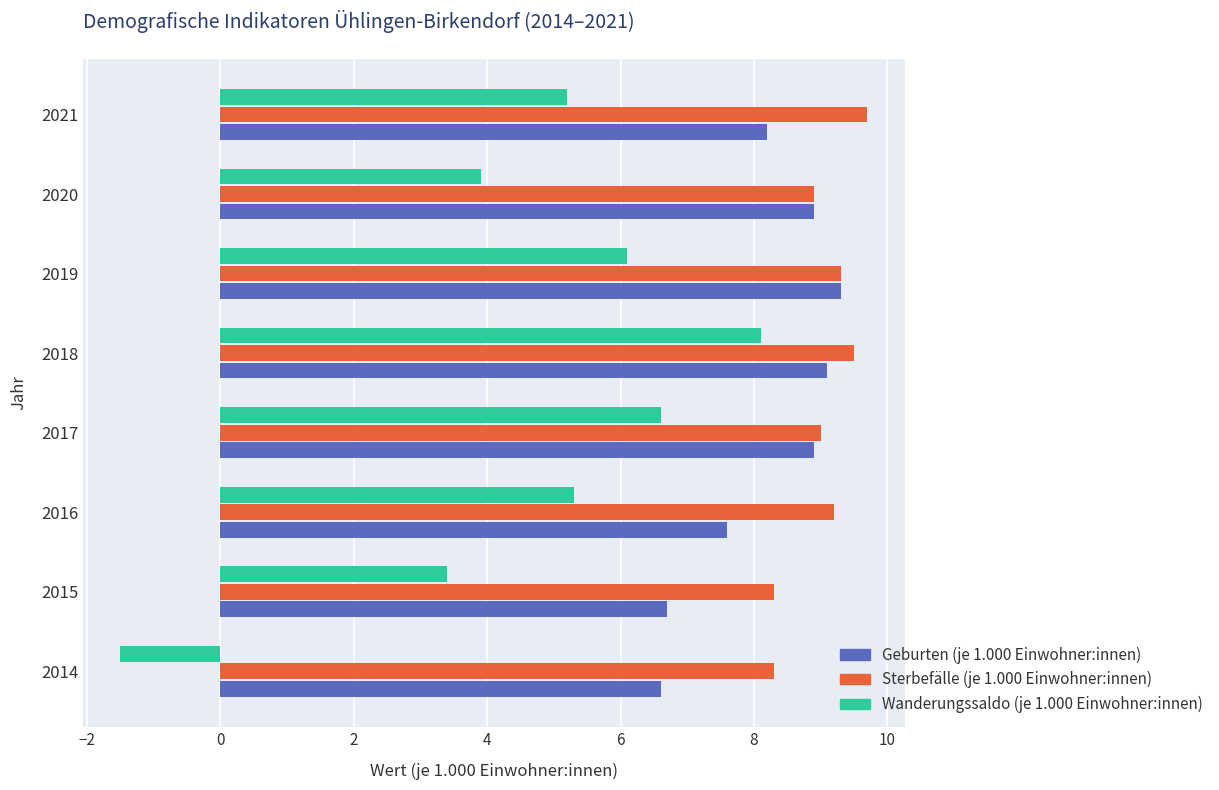

The Geburten (je 1.000 Einwohner:innen) series shows 7.6 at 2016. True or false?

True